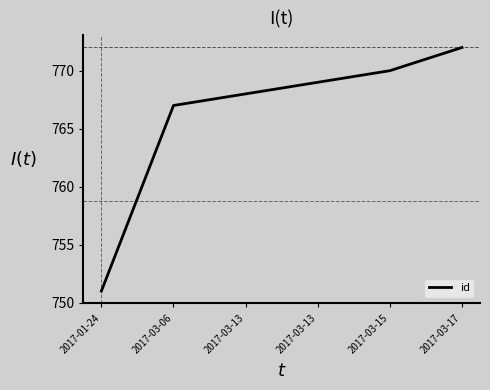

List the labels in order of value, largest first.

2017-03-17, 2017-03-15, 2017-03-13, 2017-03-13, 2017-03-06, 2017-01-24